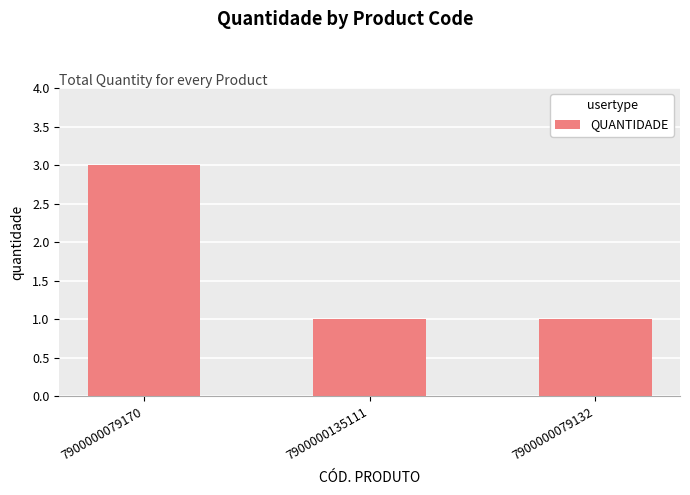

Approximately how many times larger is the value at 7900000079170 compared to 7900000135111?

3.0